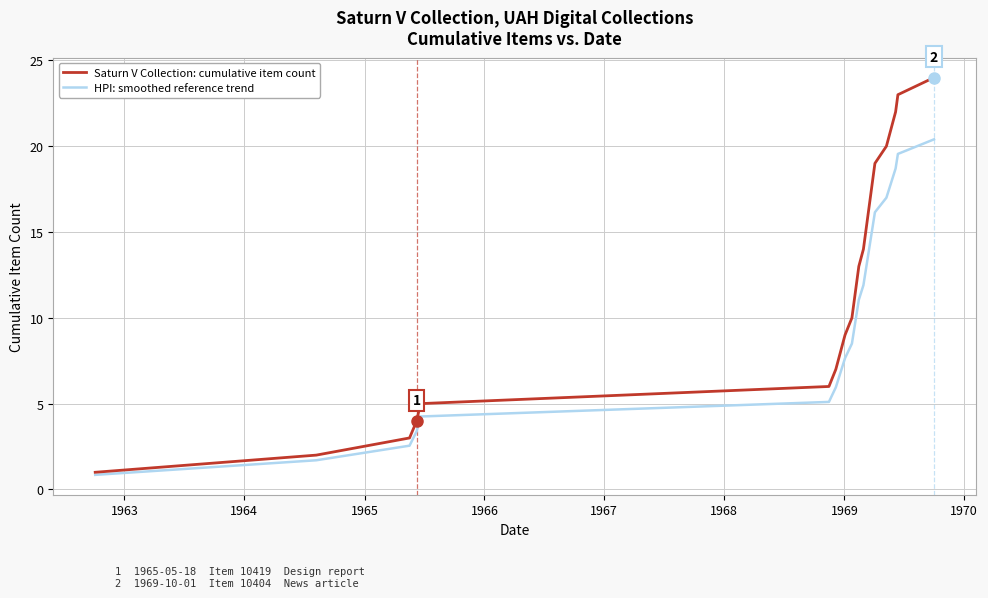

Which series has the largest range (max minus min)?

Saturn V Collection: cumulative item count